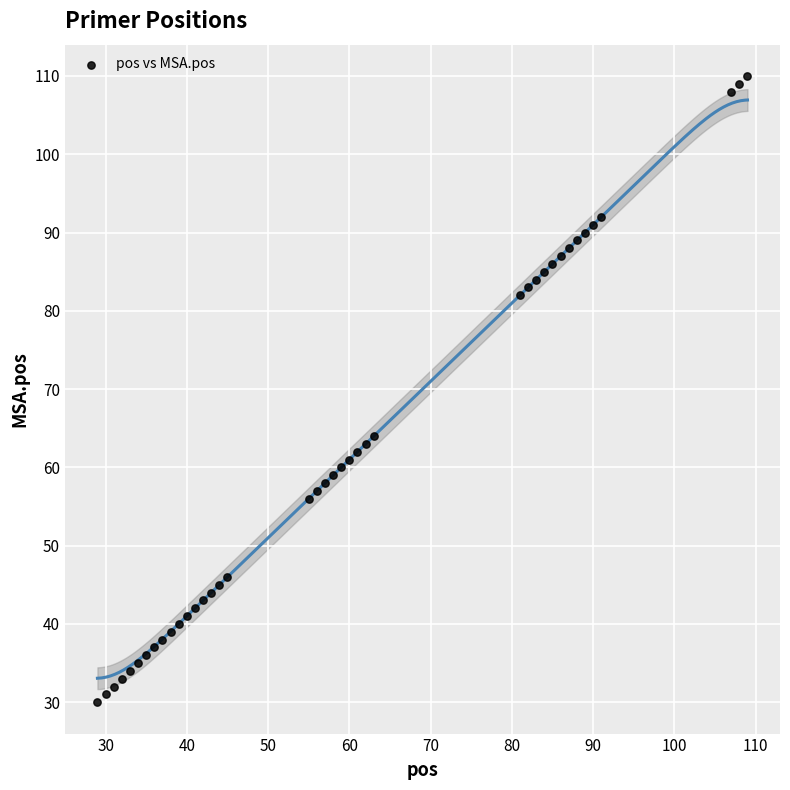

What is the range of X values (max minus min)?

80